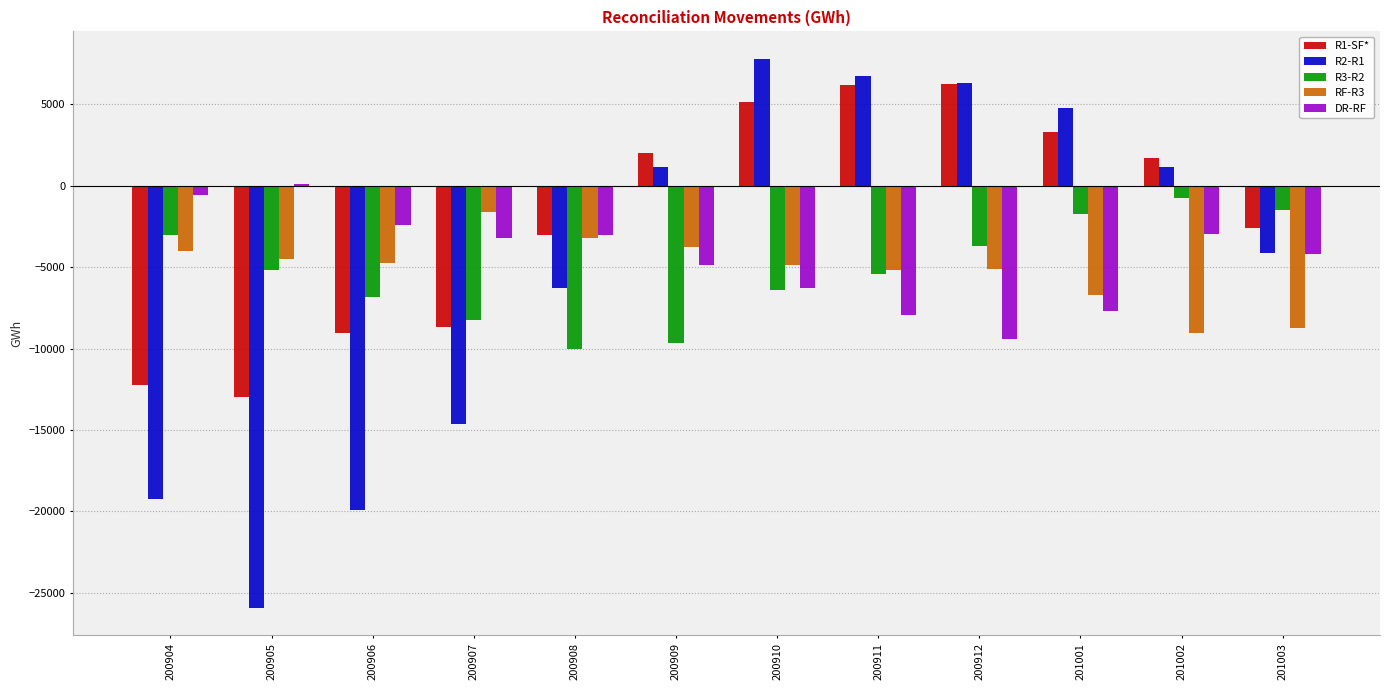

What is the greatest value displayed?

7803.9